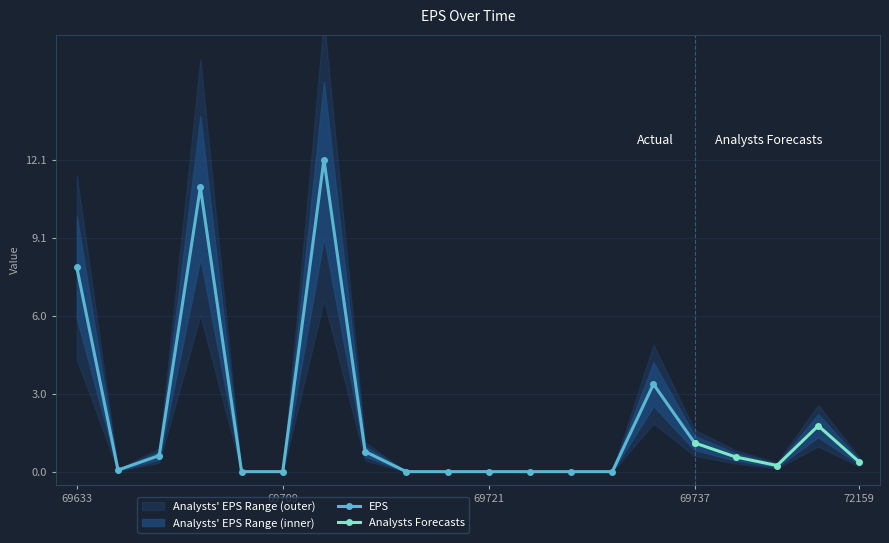

How many data points are above 0?

12